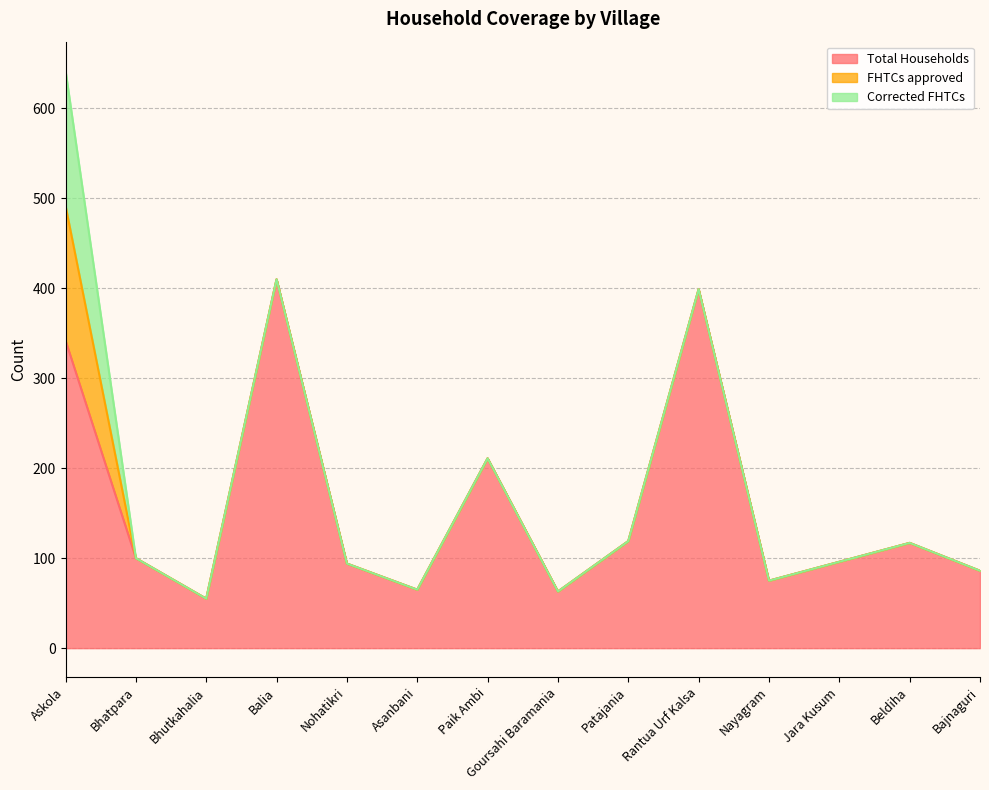

True or false: Total Households has a value of 342 at Askola.

True